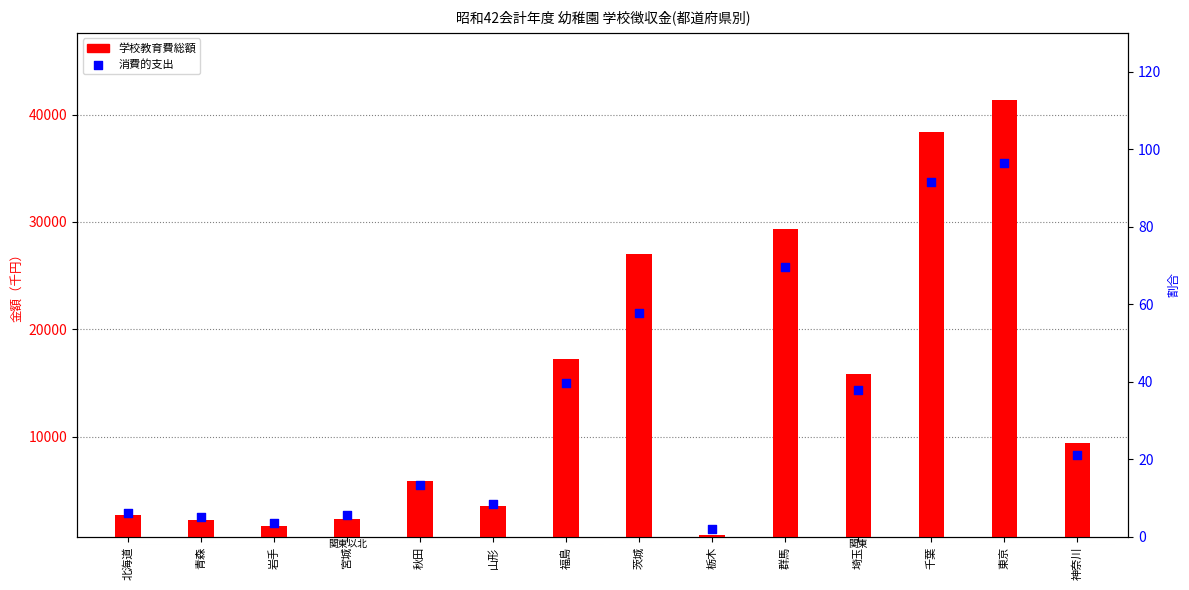

What is the total value across all series at 神奈川?

9471.2